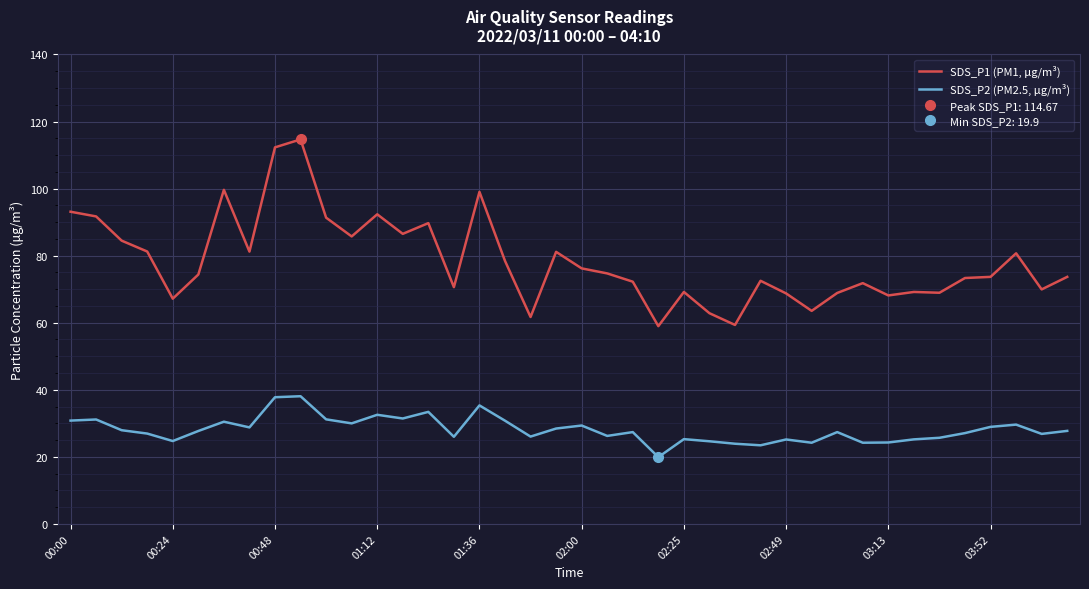

What is the difference between the maximum and second lowest values in the SDS_P1 (PM1, μg/m³) series?

55.3